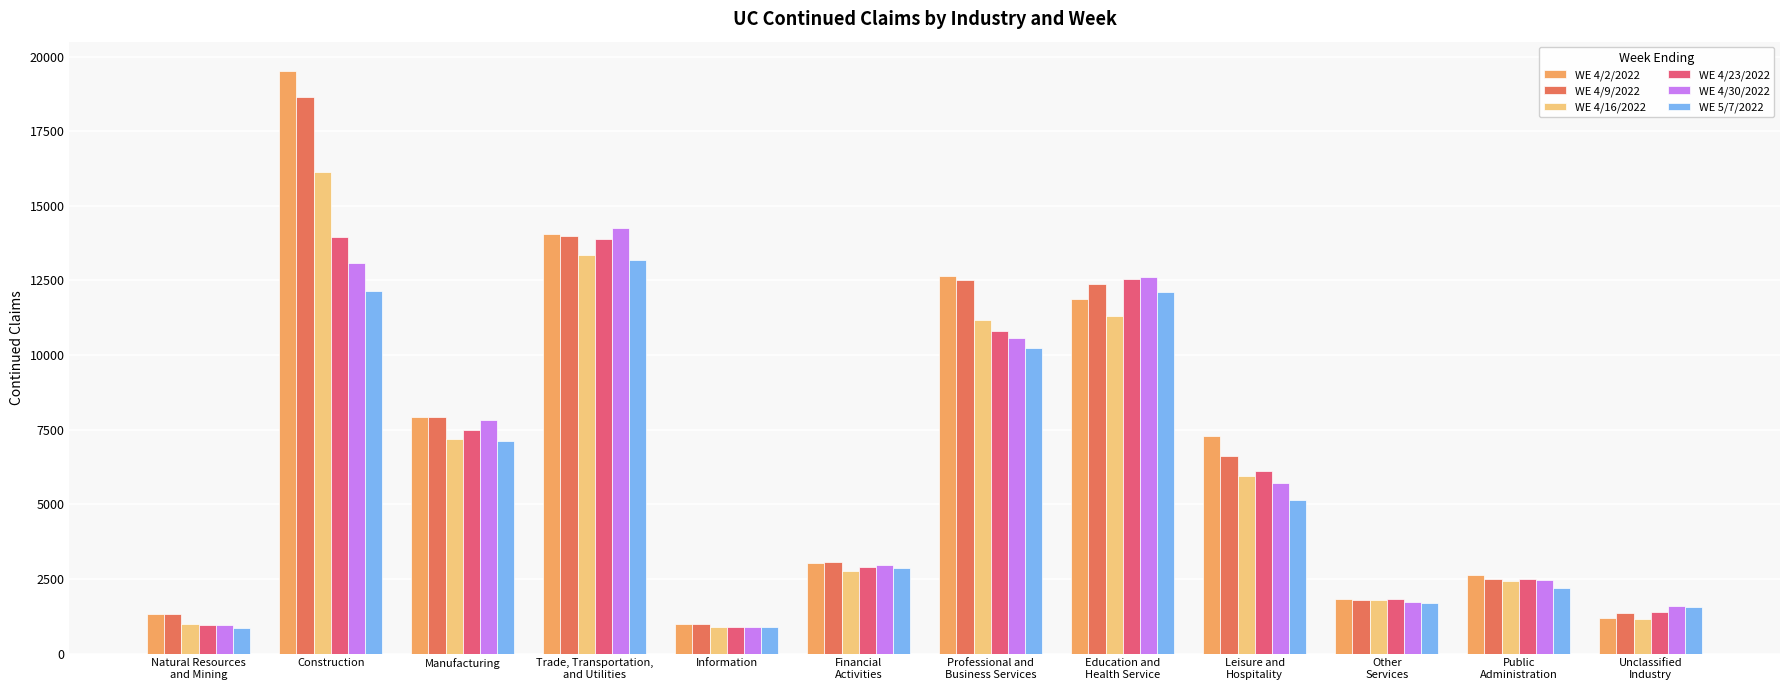

At which category is the sum across all series the highest?

Construction